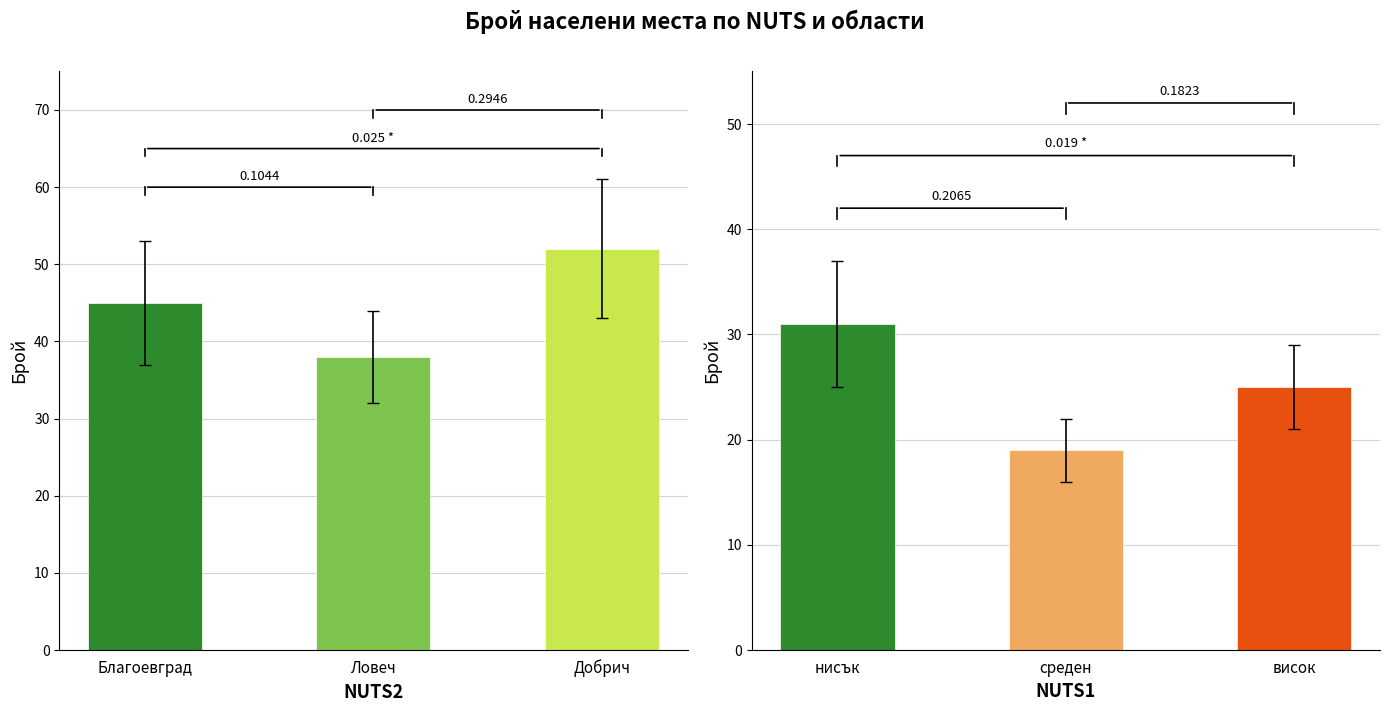

Between Добрич and Благоевград, which is larger?

Добрич